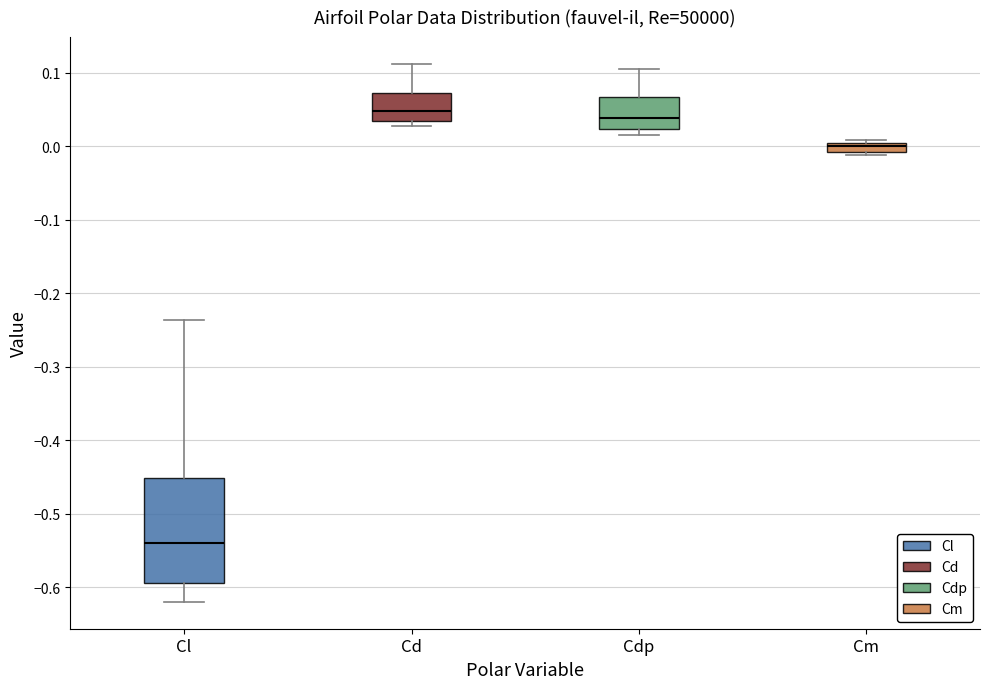

Comparing the boxes themselves (not the whiskers), which one is the tallest?

Cl